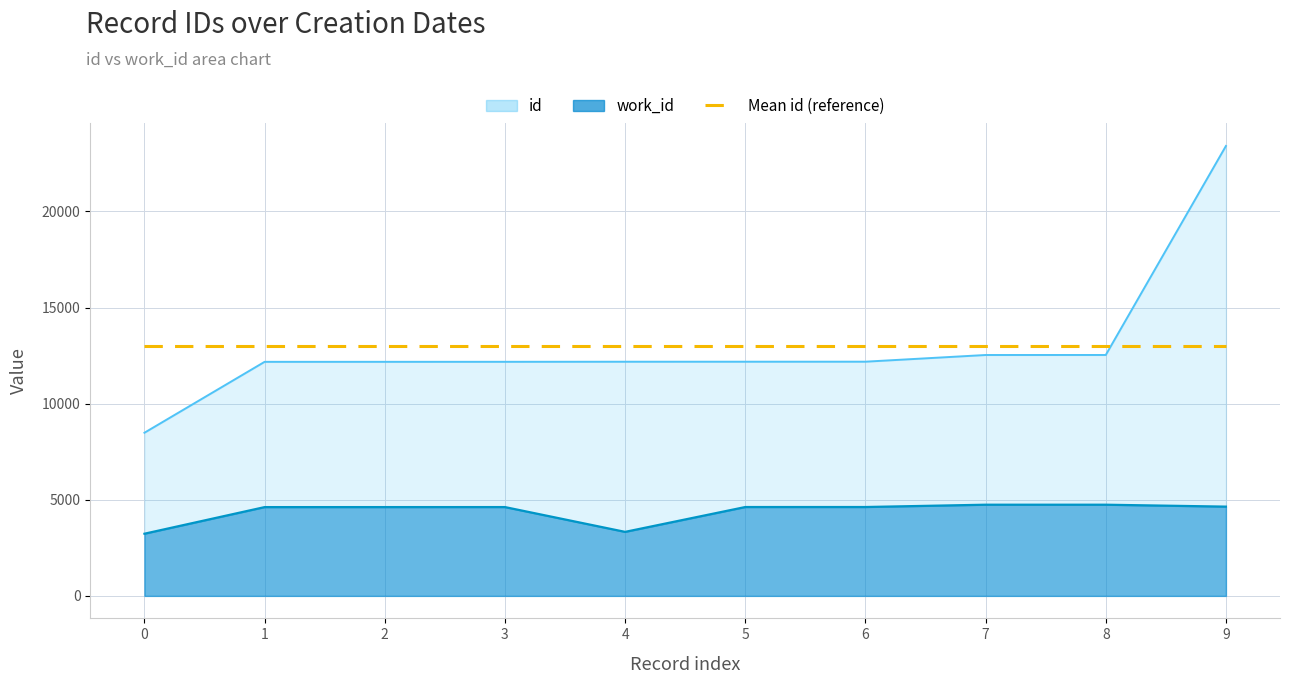

What is the highest value of the id series?

23402